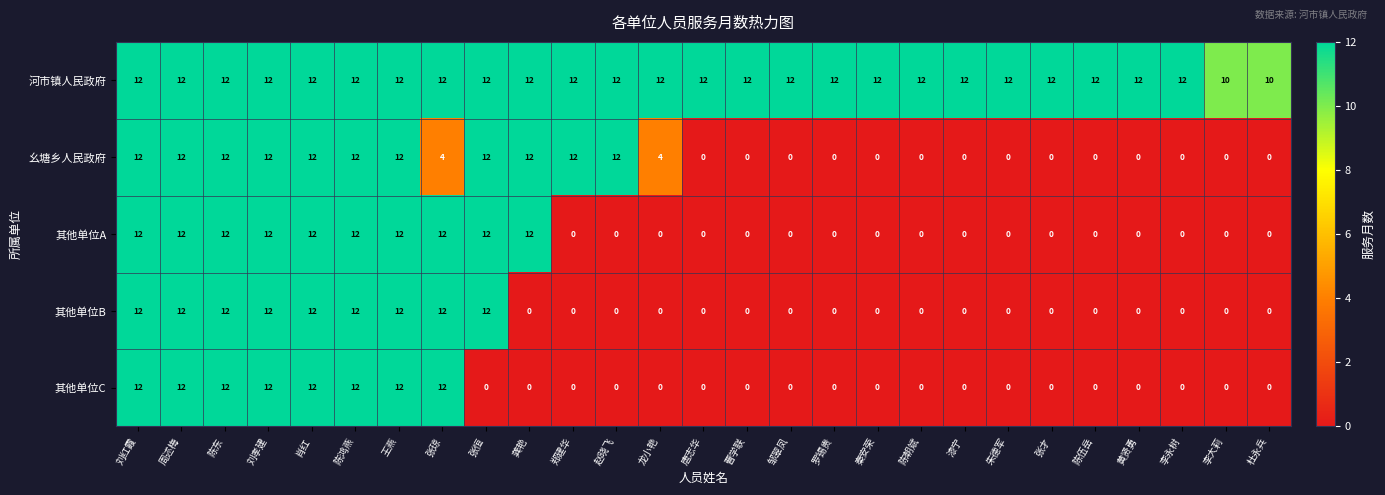

What is the spread (max minus min) of values at 陈伍岳?

12